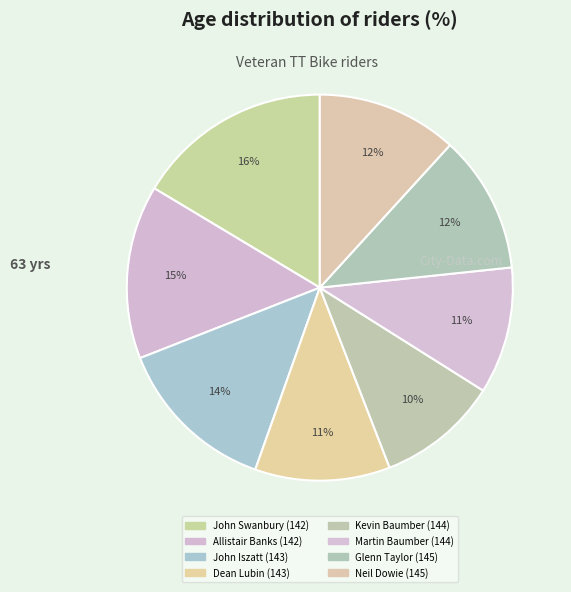

The Dean Lubin (143) slice represents 11% of the pie. True or false?

True